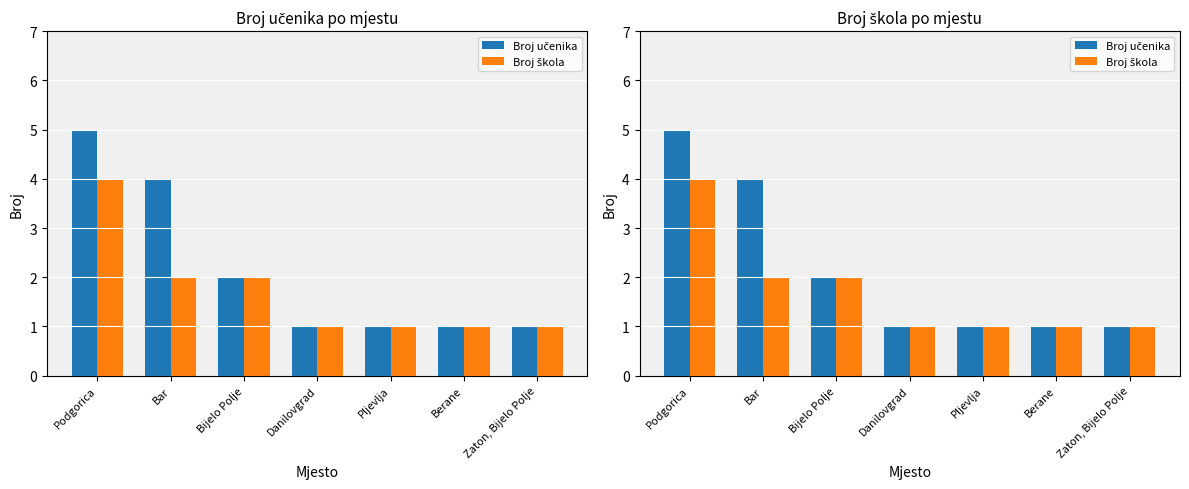

What is the difference between the Broj škola values at Bar and Danilovgrad?

1